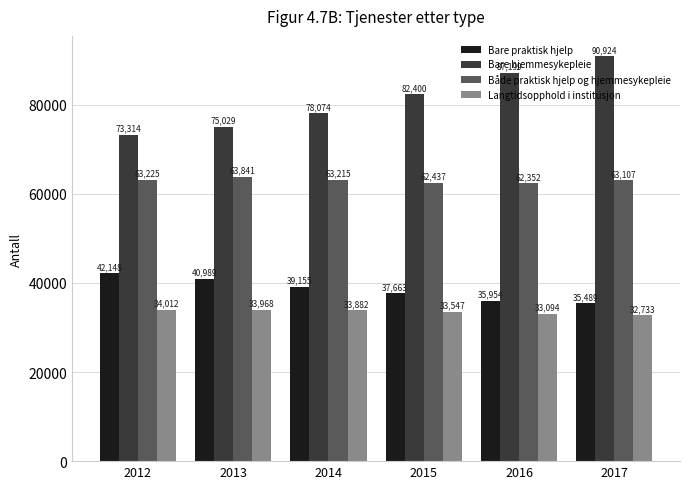

What are all the series names shown in the legend?

Bare praktisk hjelp, Bare hjemmesykepleie, Både praktisk hjelp og hjemmesykepleie, Langtidsopphold i institusjon